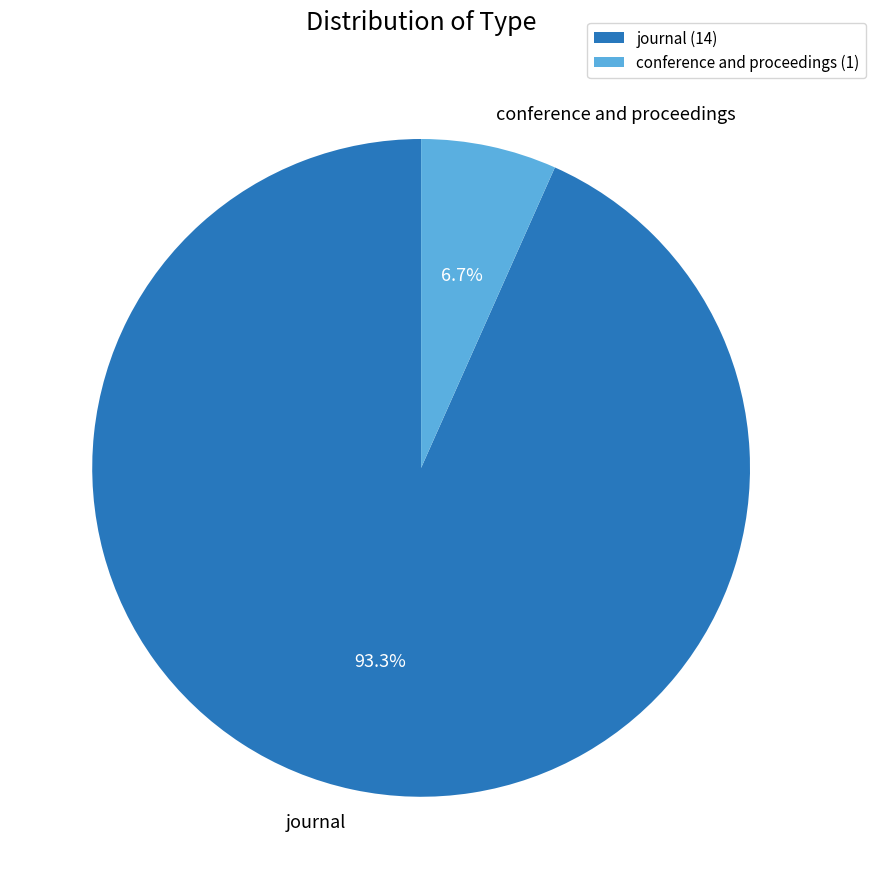

True or false: conference and proceedings accounts for 17% of the total.

False